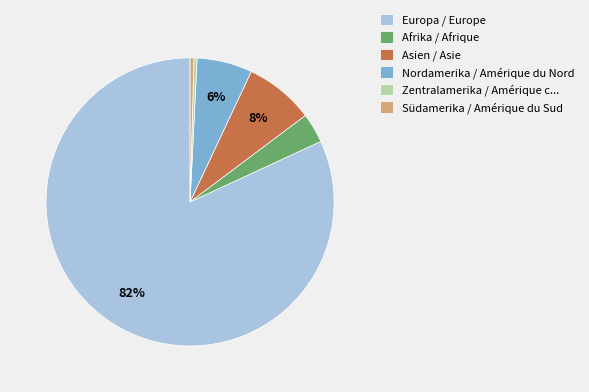

Count the number of slices in the pie.

6